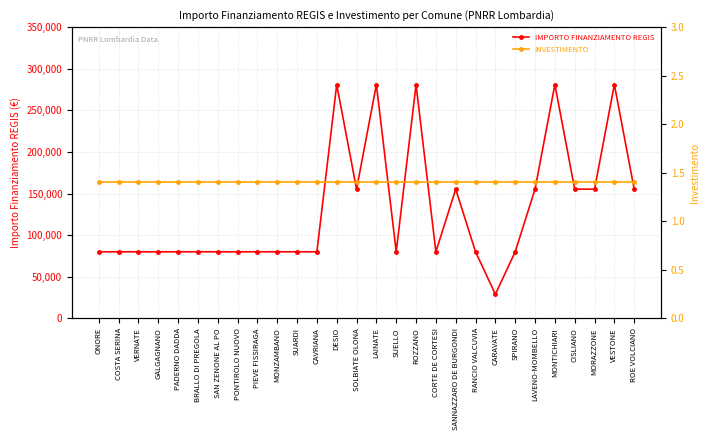

How many data points does each series have?

28